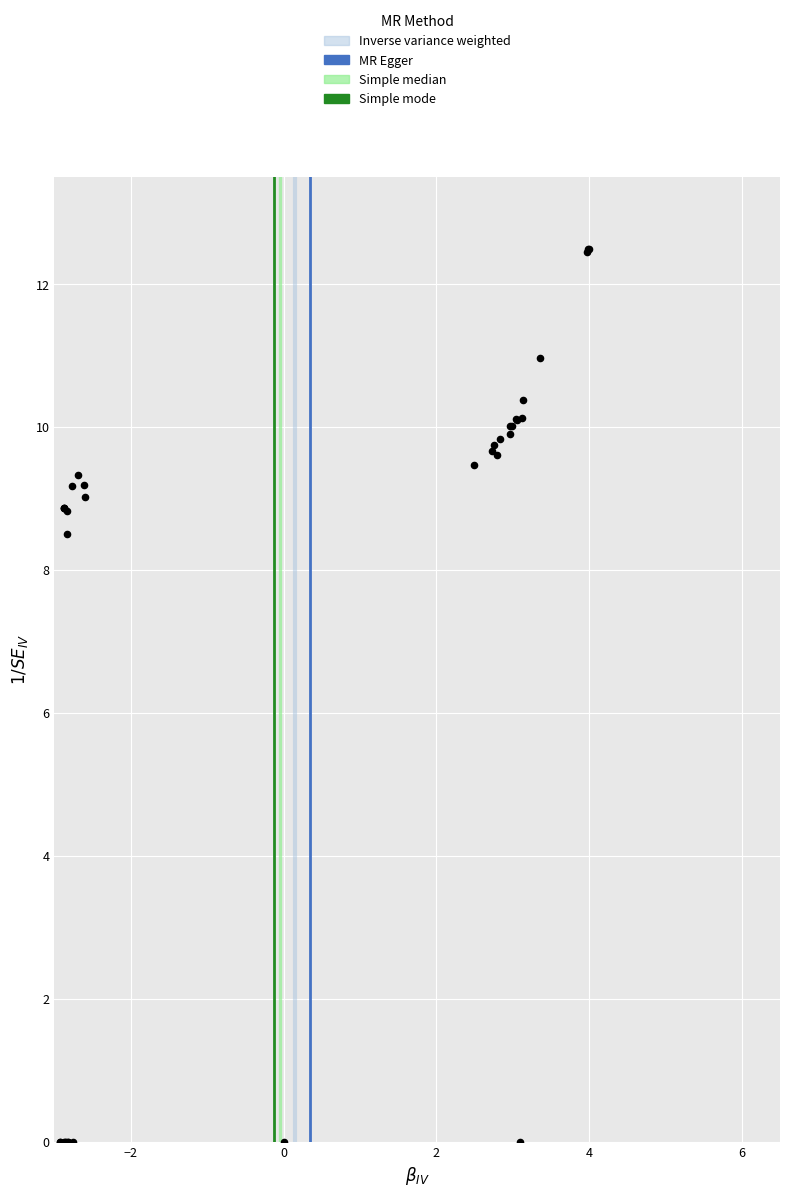

What Y value in the scatter plot is closest to 6?

8.5